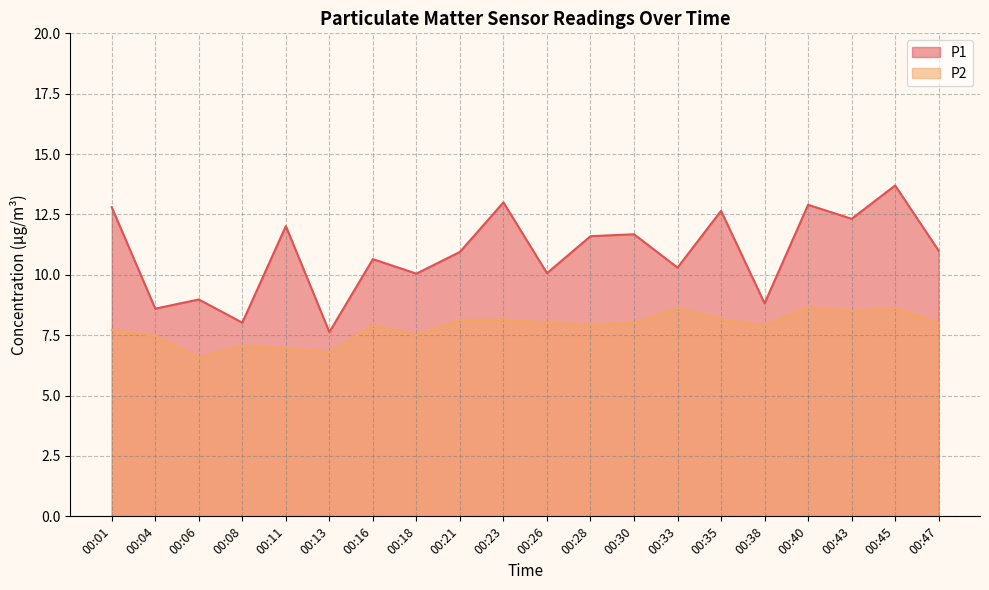

List the series in order of their peak value, highest first.

P1, P2